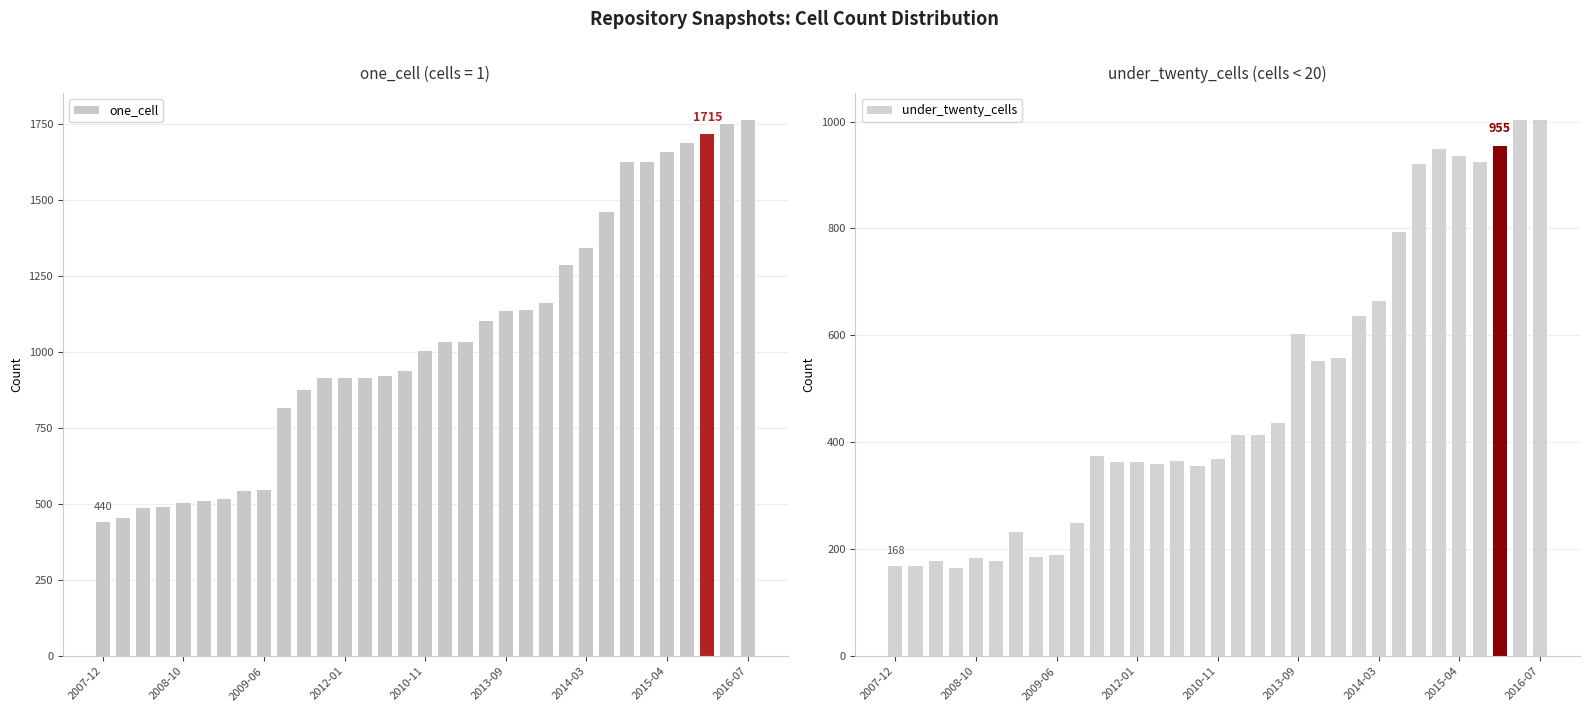

List the series in order of their overall mean, lowest first.

under_twenty_cells, one_cell